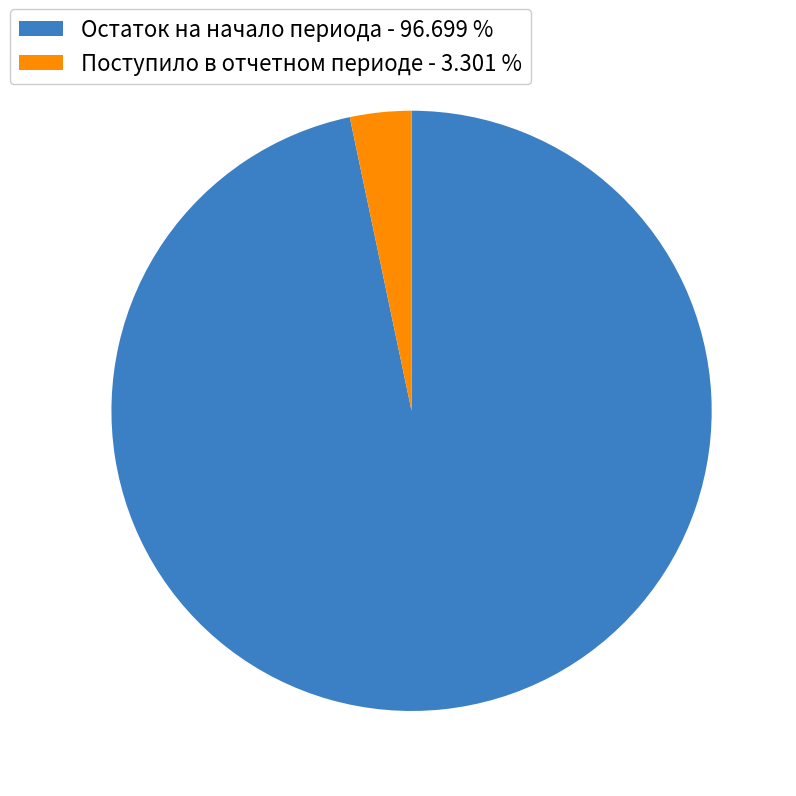

Does any single category account for the majority?

Yes